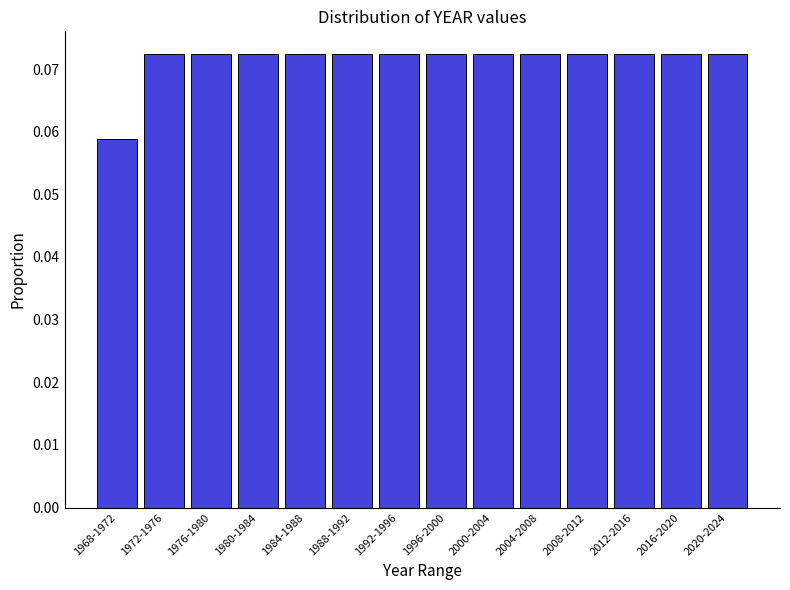

What position from the right is 1996-2000?

7